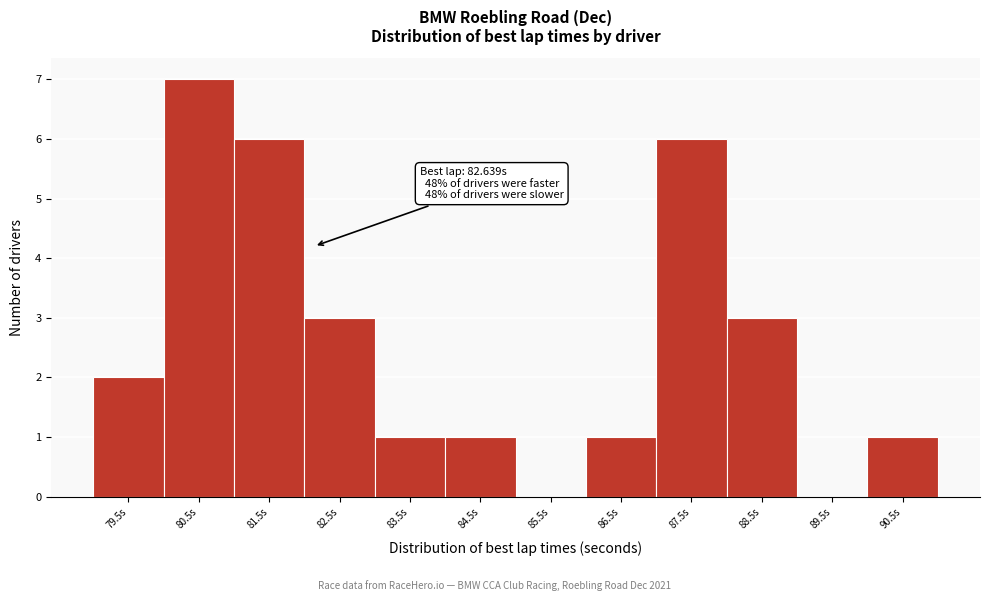

Reading left to right, what are all the values shown in this chart?

79.5s=2	80.5s=7	81.5s=6	82.5s=3	83.5s=1	84.5s=1	85.5s=0	86.5s=1	87.5s=6	88.5s=3	89.5s=0	90.5s=1